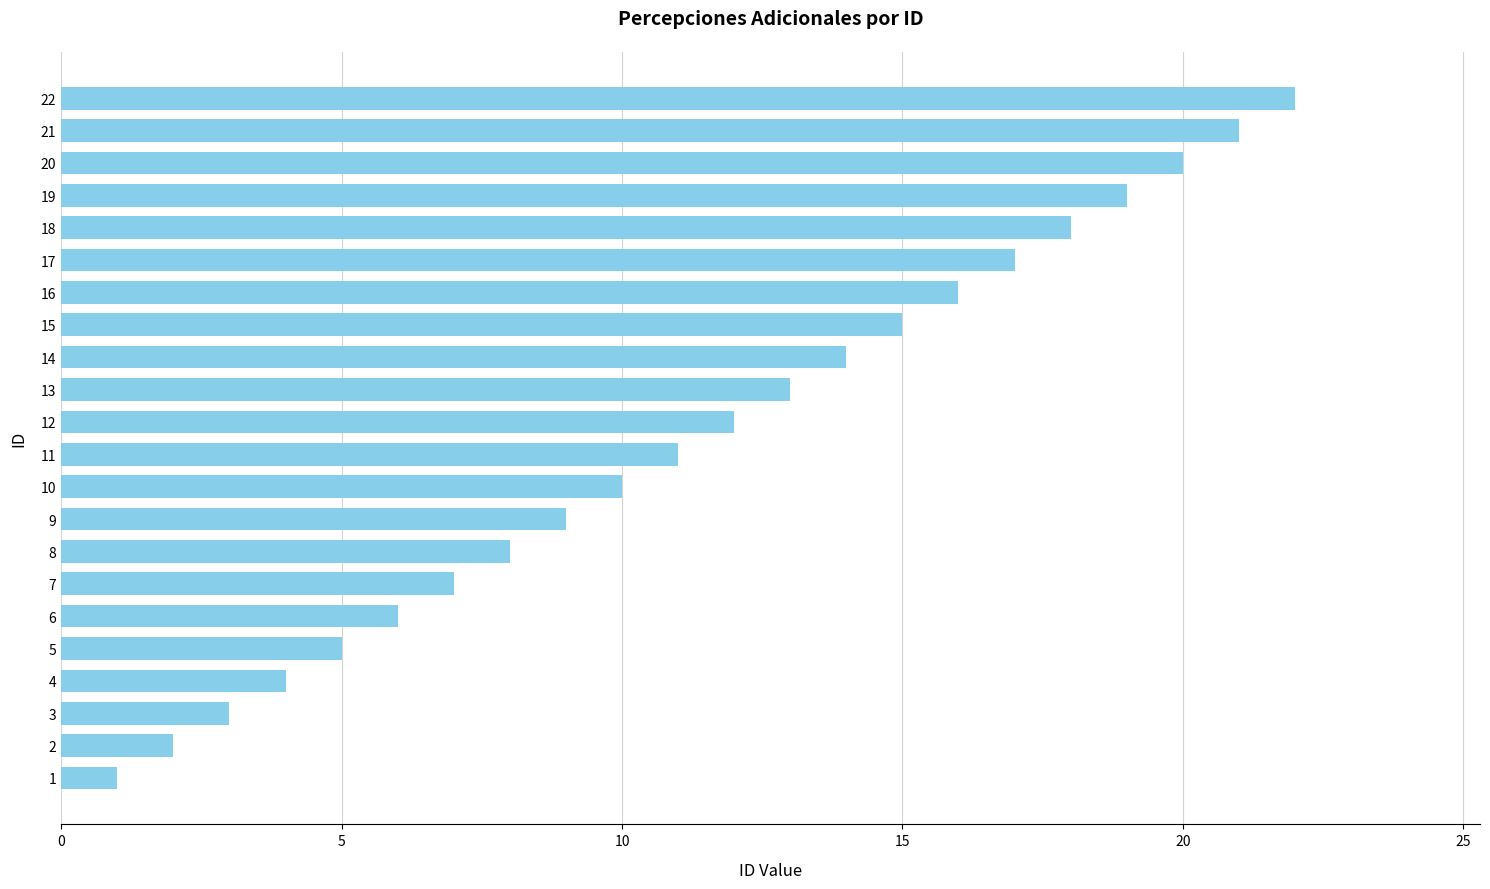

Which label corresponds to the largest value in the chart?

22